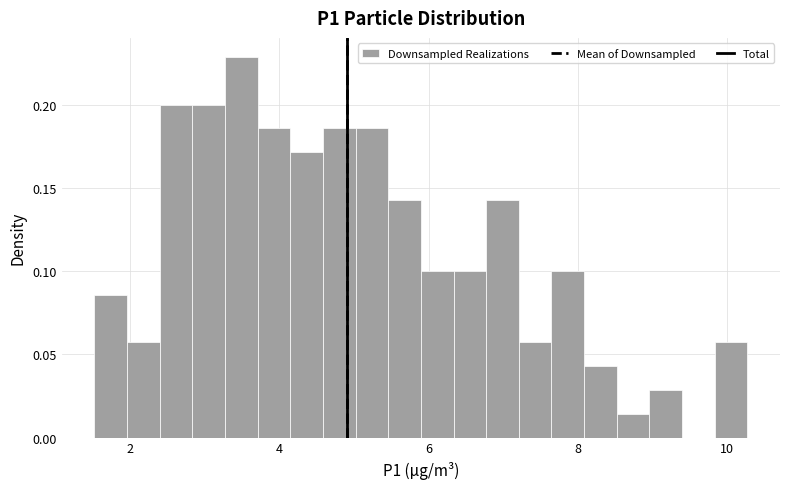

Read against the x-axis, roughly where is the centre of the tallest bar?

3.4